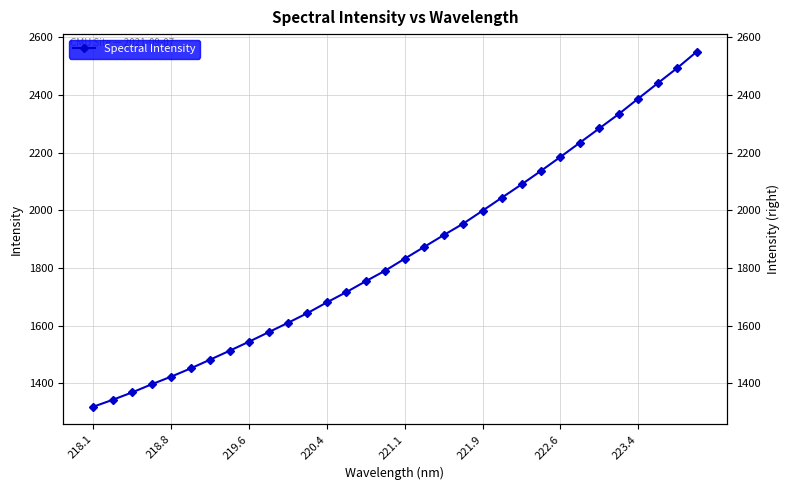

How many lines are shown in the chart?

1